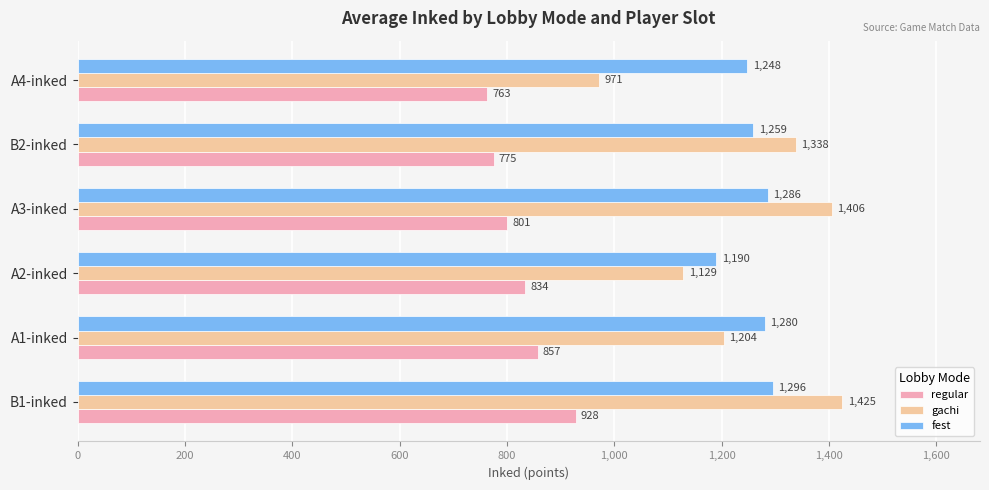

What is the total value across all series at B1-inked?

3649